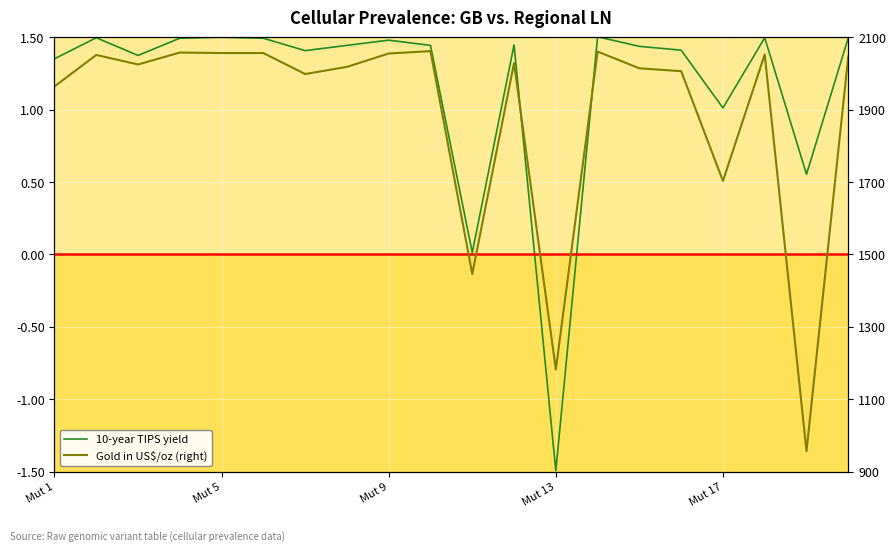

Between Mut 1 and Mut 13, which series saw the biggest shift?

Gold in US$/oz (right)